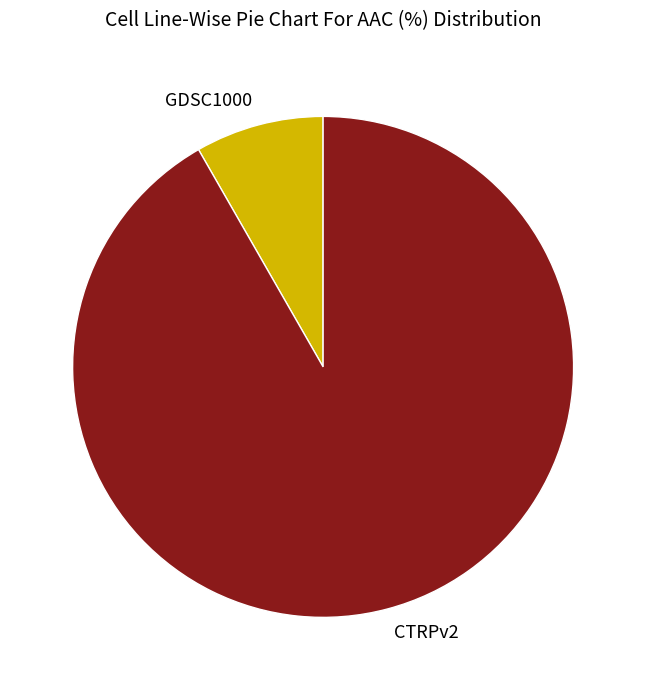

Which slice represents more than half of the pie?

CTRPv2